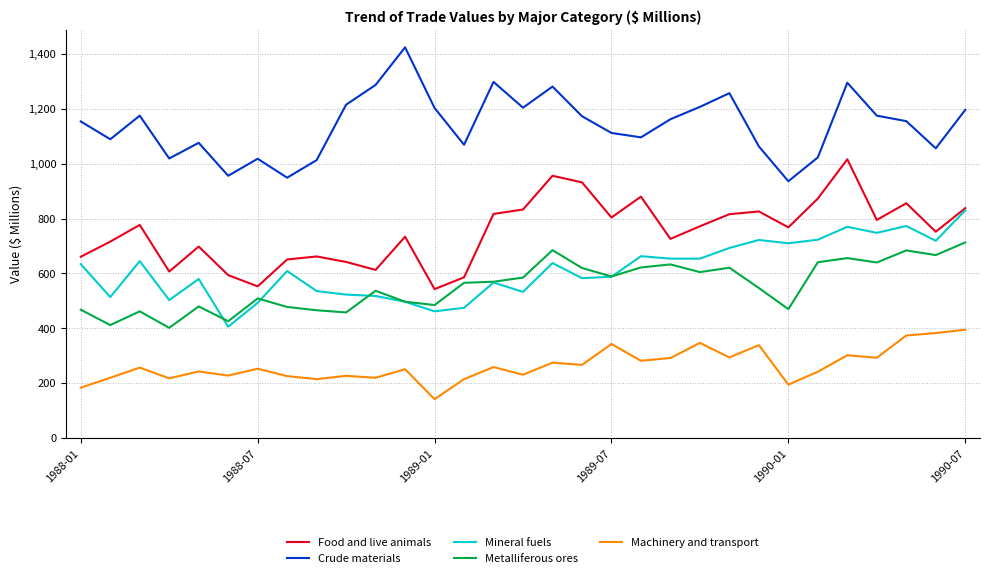

Rank the series by their maximum value, from highest to lowest.

Crude materials, Food and live animals, Mineral fuels, Metalliferous ores, Machinery and transport